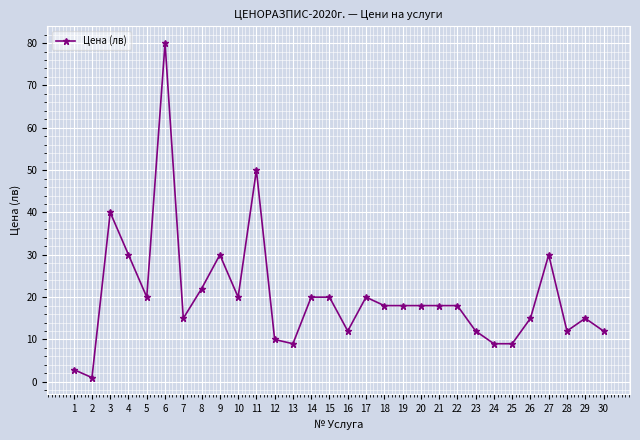

Is it true that the value at 23 is 12.0?

True